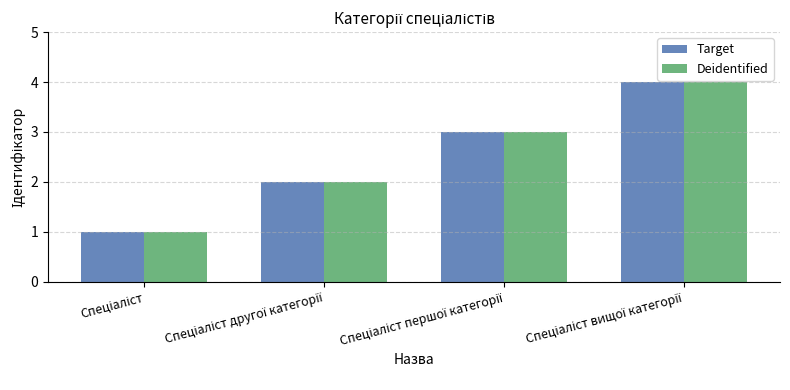

Reading left to right, what are all the values shown in this chart?

Target: 1	2	3	4
Deidentified: 1	2	3	4